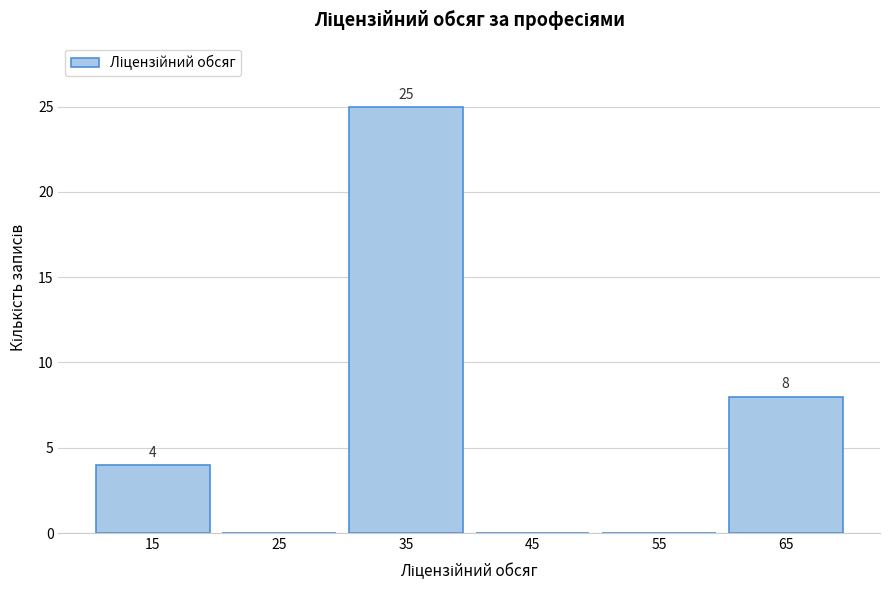

Which range on the x-axis has the tallest bar?

30 to 40